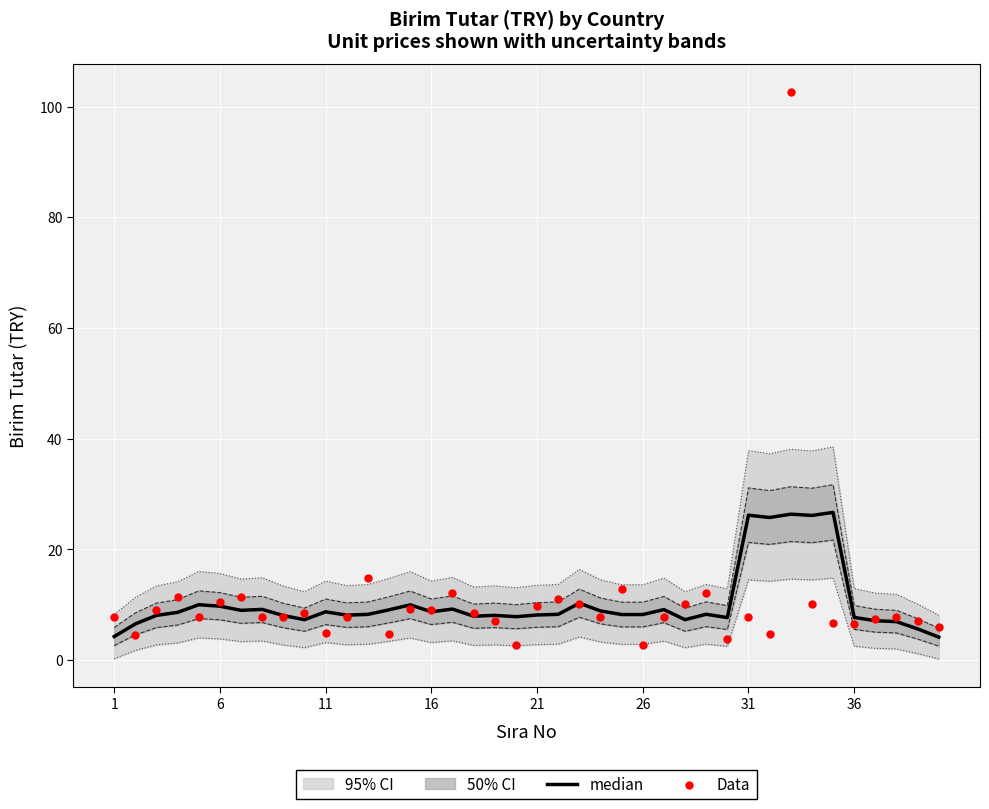

At how many categories does at least one series exceed 45?

1